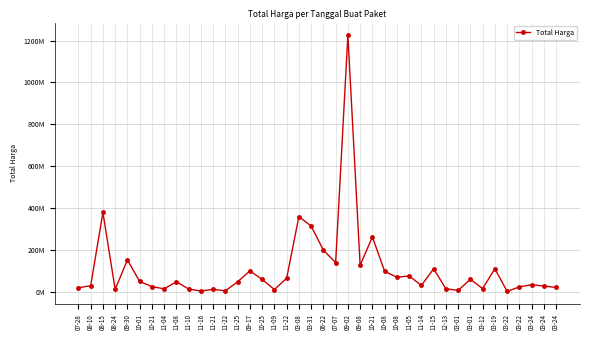

How many points are lower than both their immediate neighbors (excluding endpoints)?

12